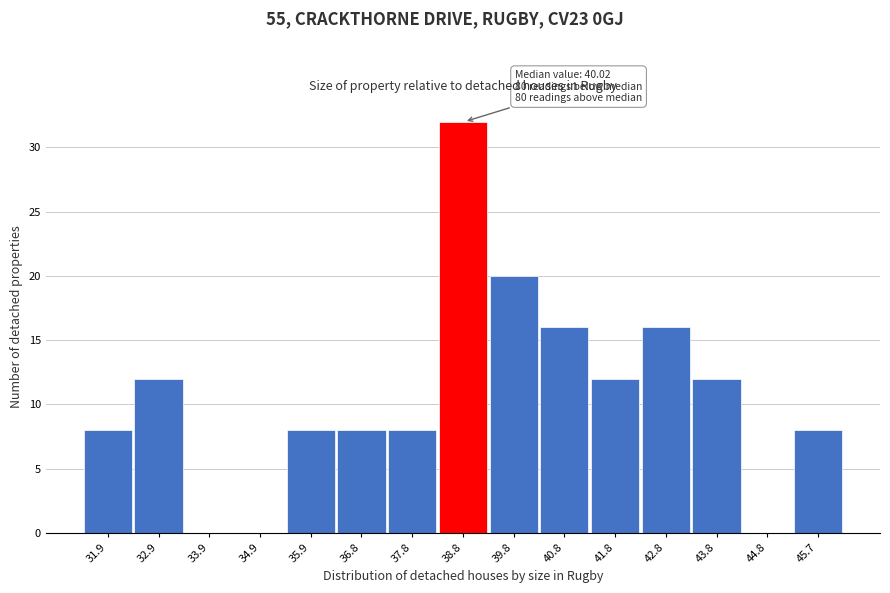

Reading left to right, what are all the values shown in this chart?

31.9=8	32.9=12	33.9=0	34.9=0	35.9=8	36.8=8	37.8=8	38.8=32	39.8=20	40.8=16	41.8=12	42.8=16	43.8=12	44.8=0	45.7=8